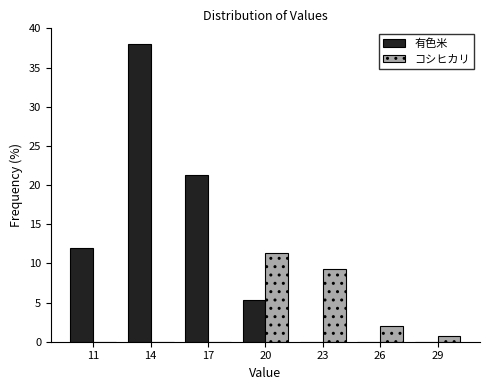

Reading left to right, transcribe all the data shown in this chart.

有色米: 11=12.0	14=38.0	17=21.3	20=5.3	23=0.0	26=0.0	29=0.0
コシヒカリ: 11=0.0	14=0.0	17=0.0	20=11.3	23=9.3	26=2.0	29=0.7